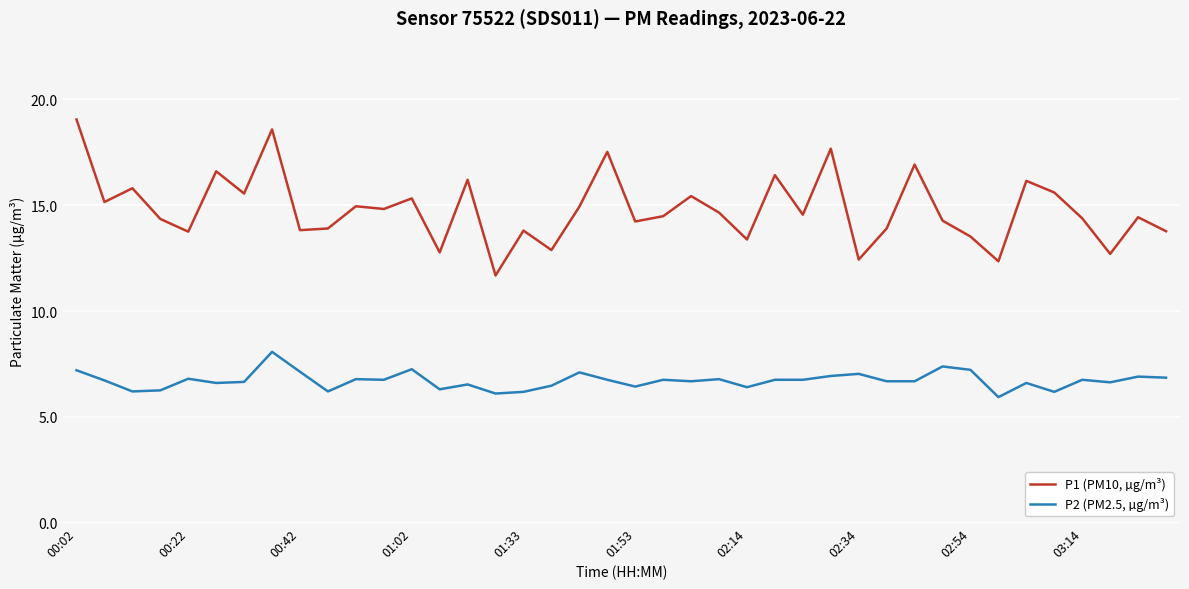

Which series has the largest total across all categories?

P1 (PM10, µg/m³)